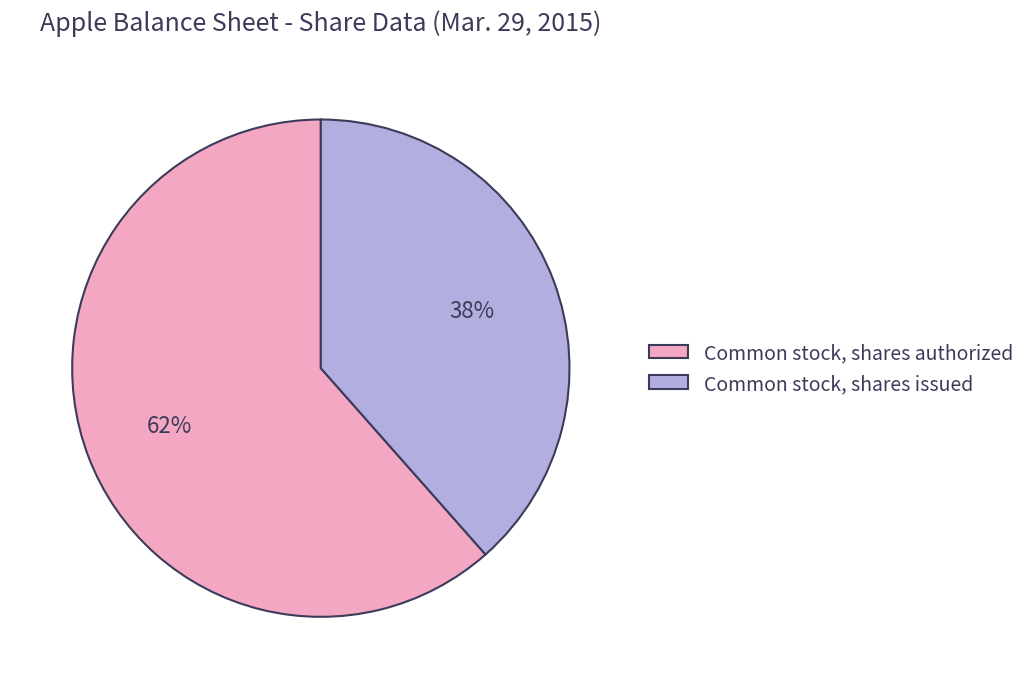

Rank the categories by value from highest to lowest.

Common stock, shares authorized, Common stock, shares issued